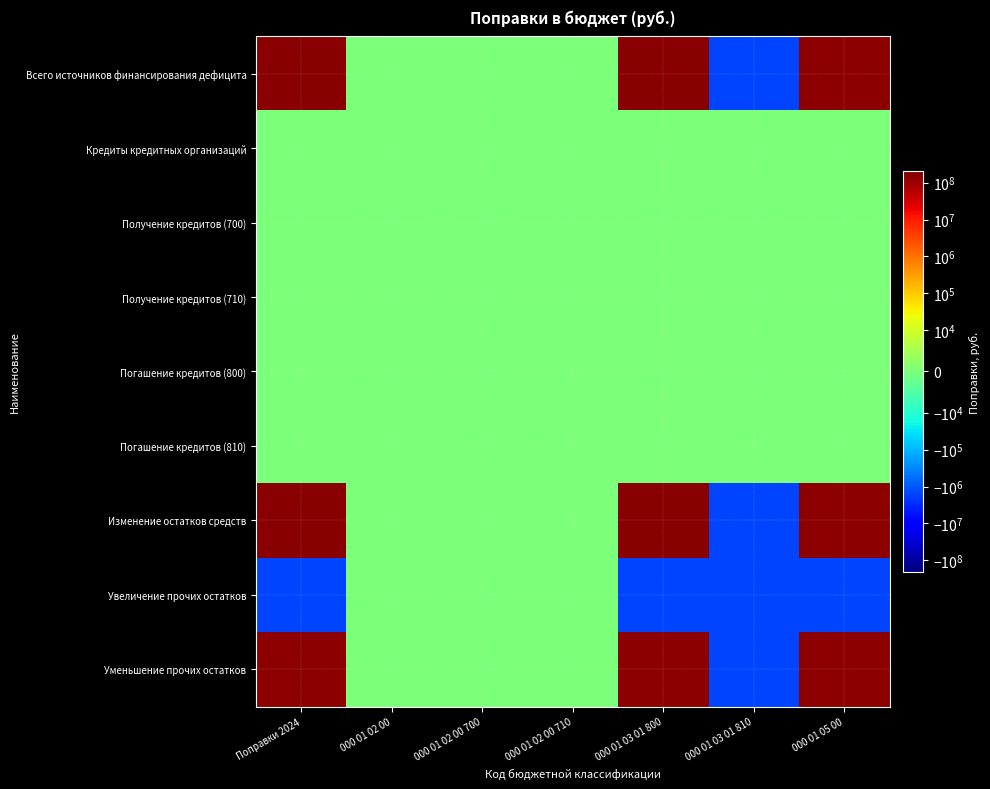

At how many categories does at least one series exceed 75856133?

3